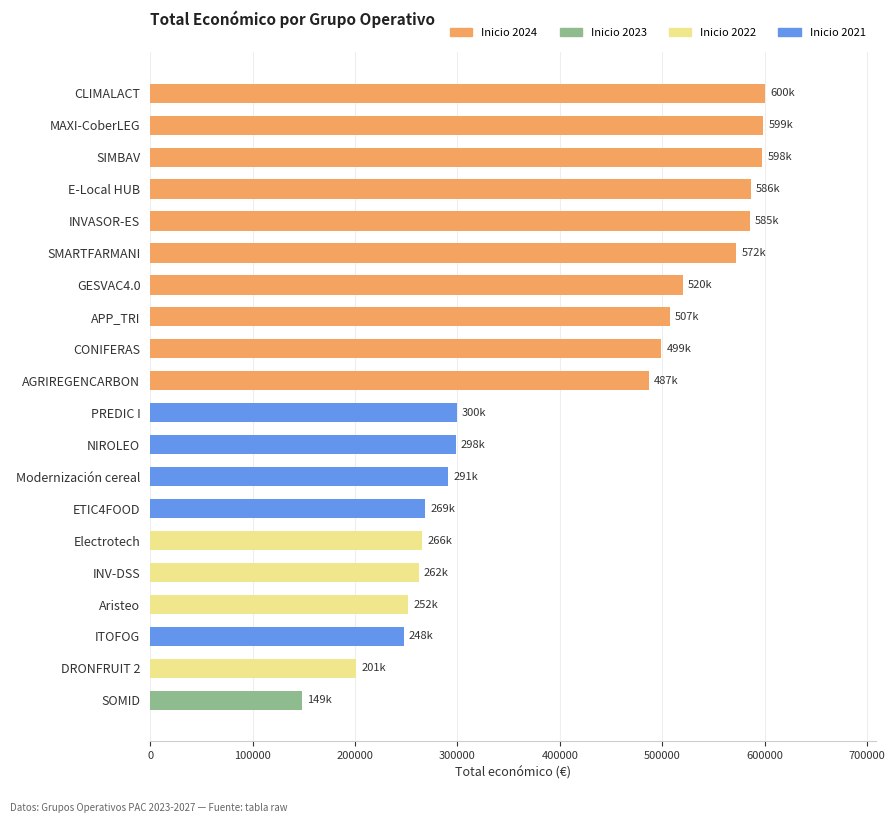

What is the greatest value displayed?

600000